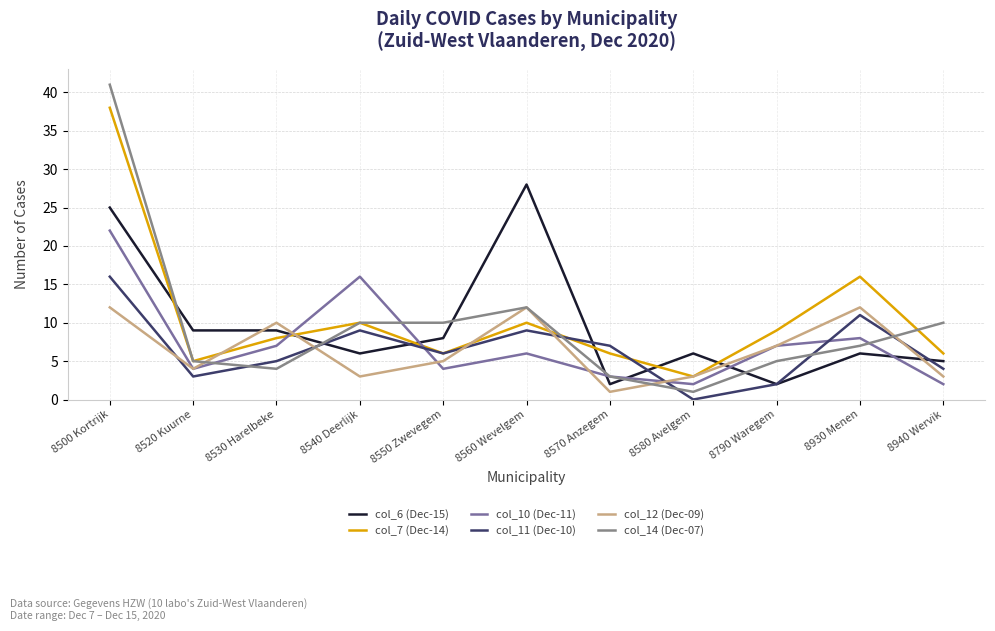

How many intersections are there between col_6 (Dec-15) and col_11 (Dec-10)?

5